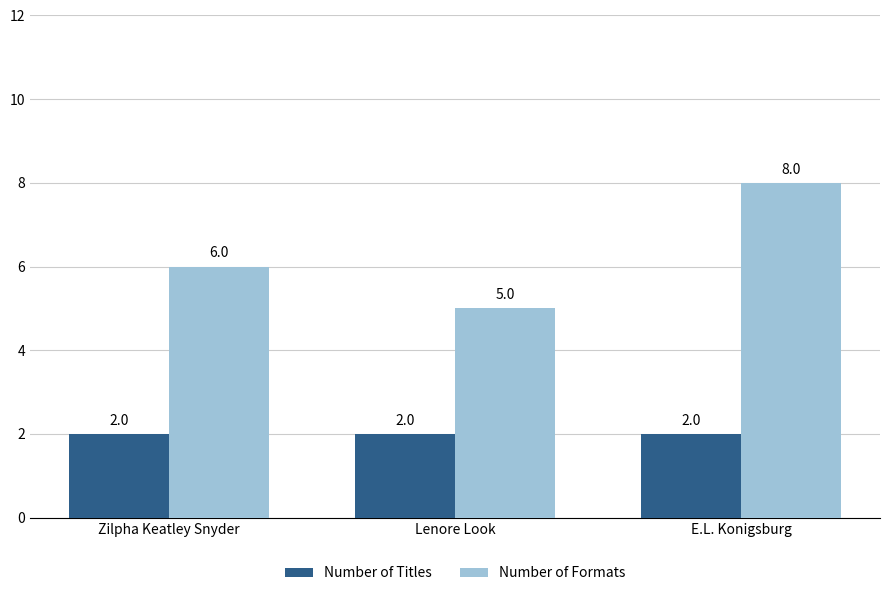

Which series has the largest total across all categories?

Number of Formats